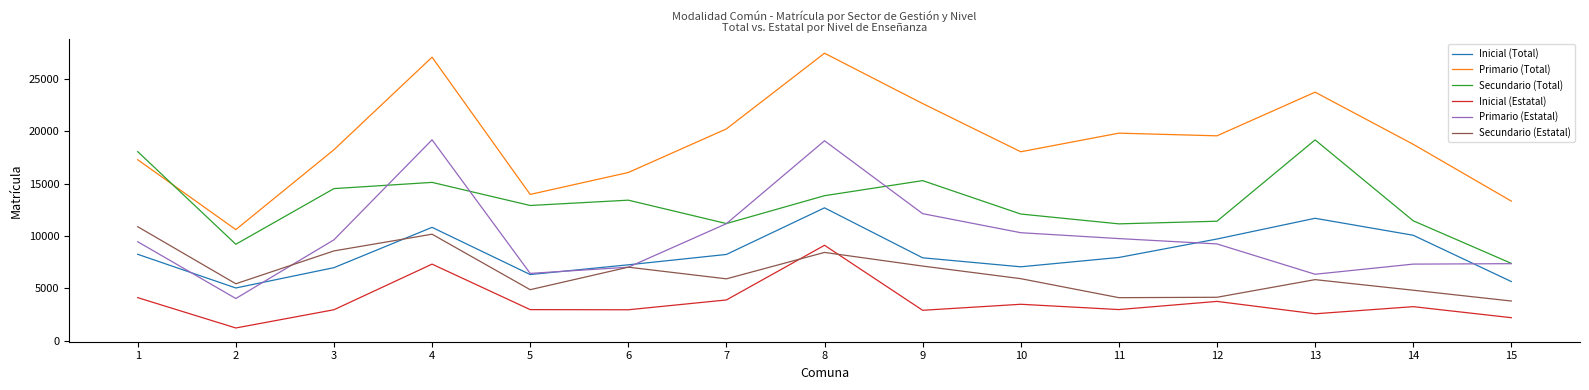

Where is the first local maximum for Inicial (Total)?

4